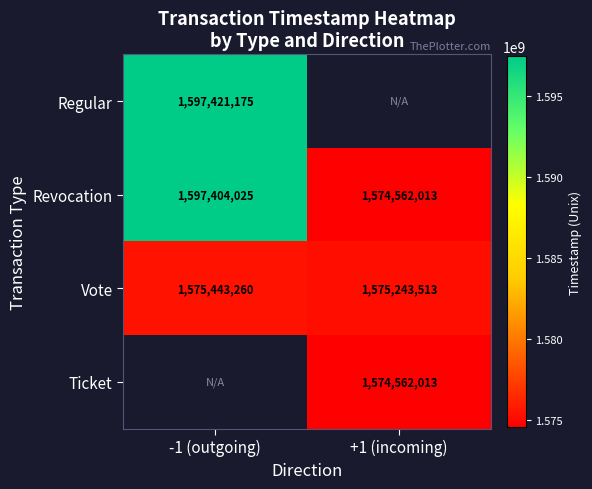

Between +1 (incoming) and -1 (outgoing), which is larger?

-1 (outgoing)